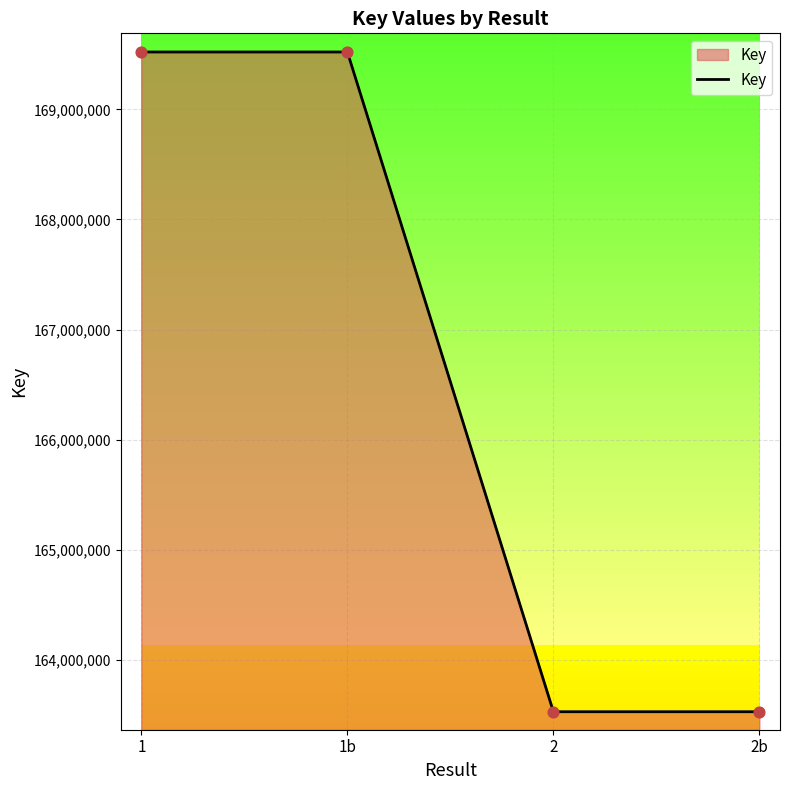

Between 2b and 1b, which is larger?

1b